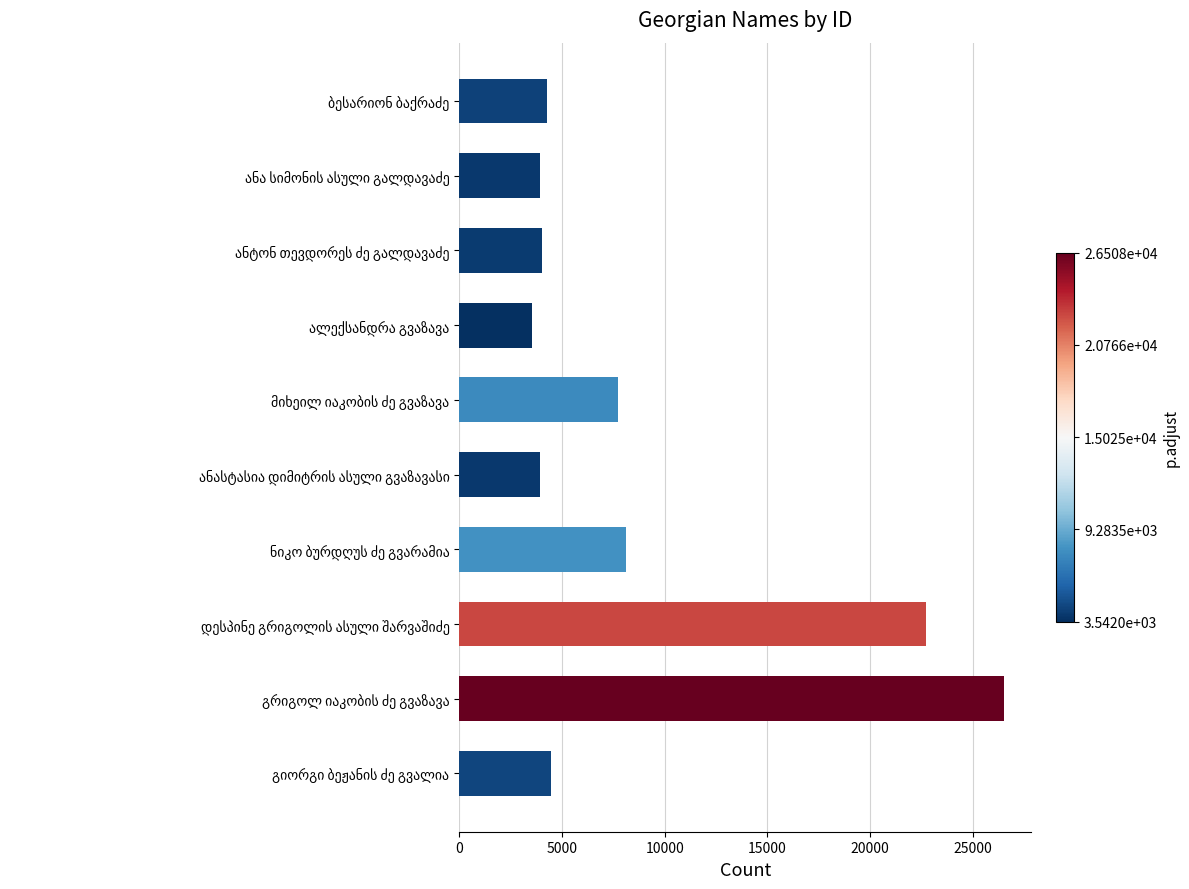

What is the sum of all values?

89276